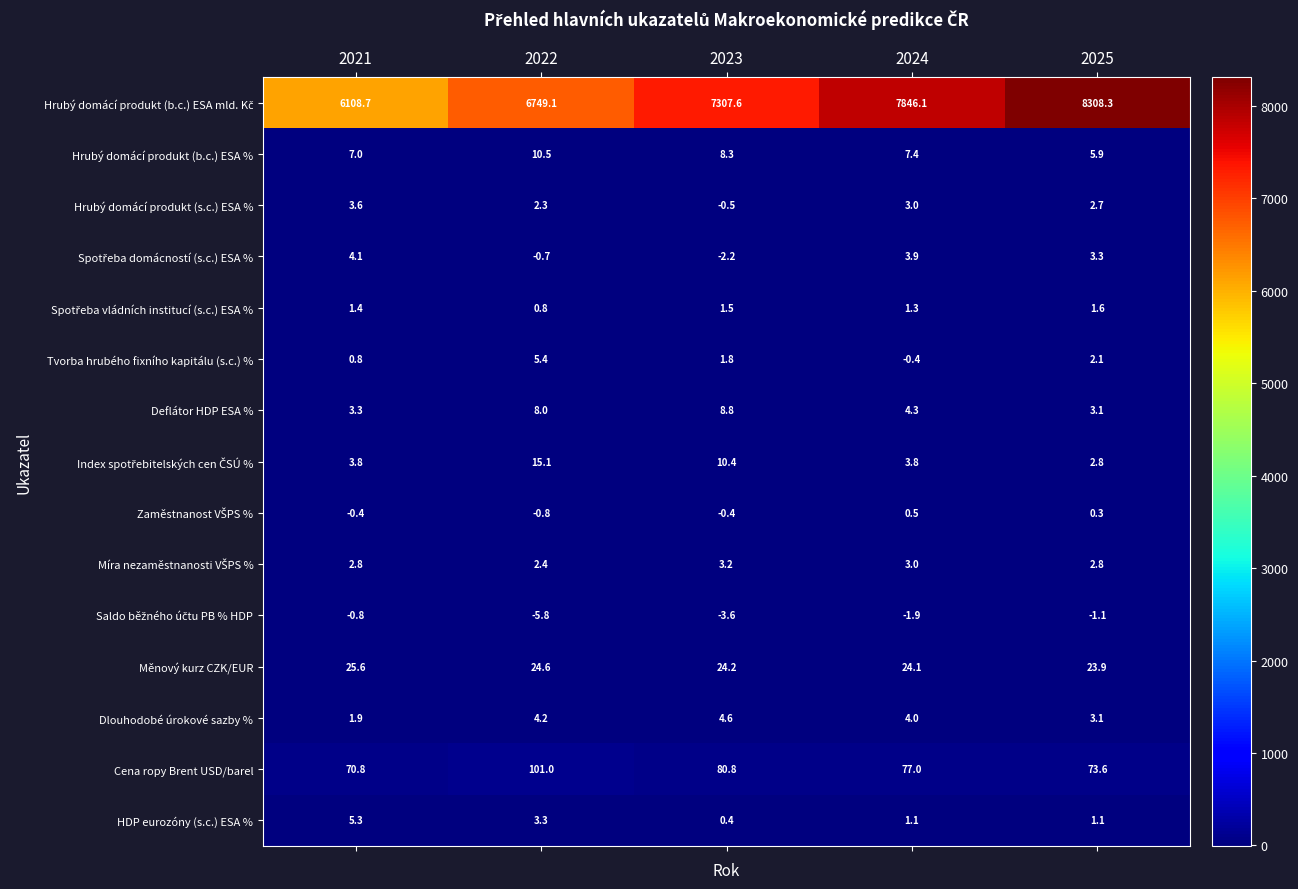

Rank the categories by Cena ropy Brent USD/barel value from lowest to highest.

2021, 2025, 2024, 2023, 2022